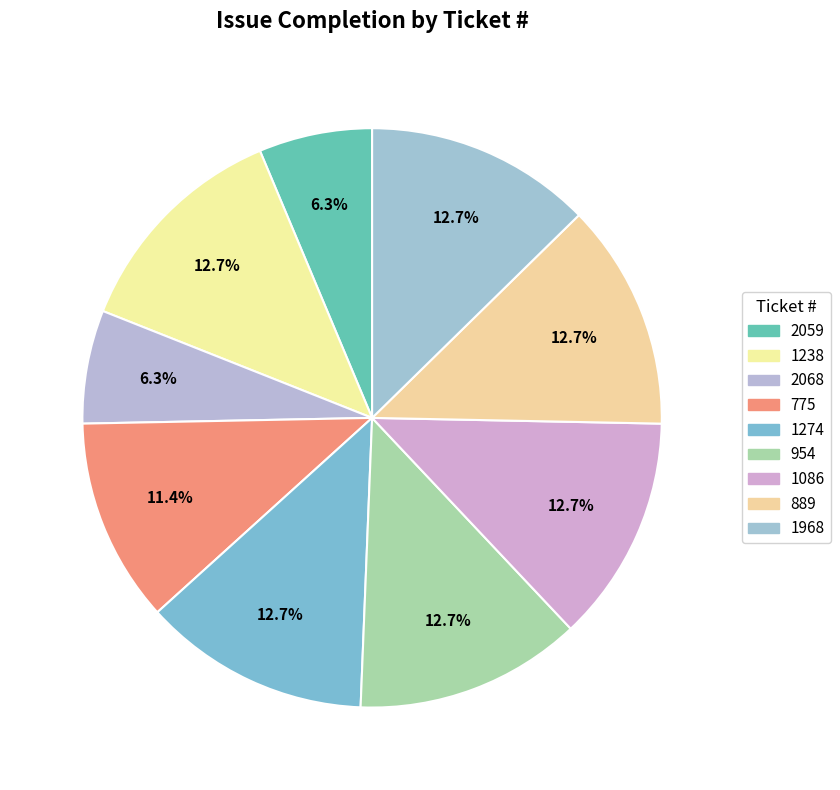

The 1968 slice represents 4% of the pie. True or false?

False